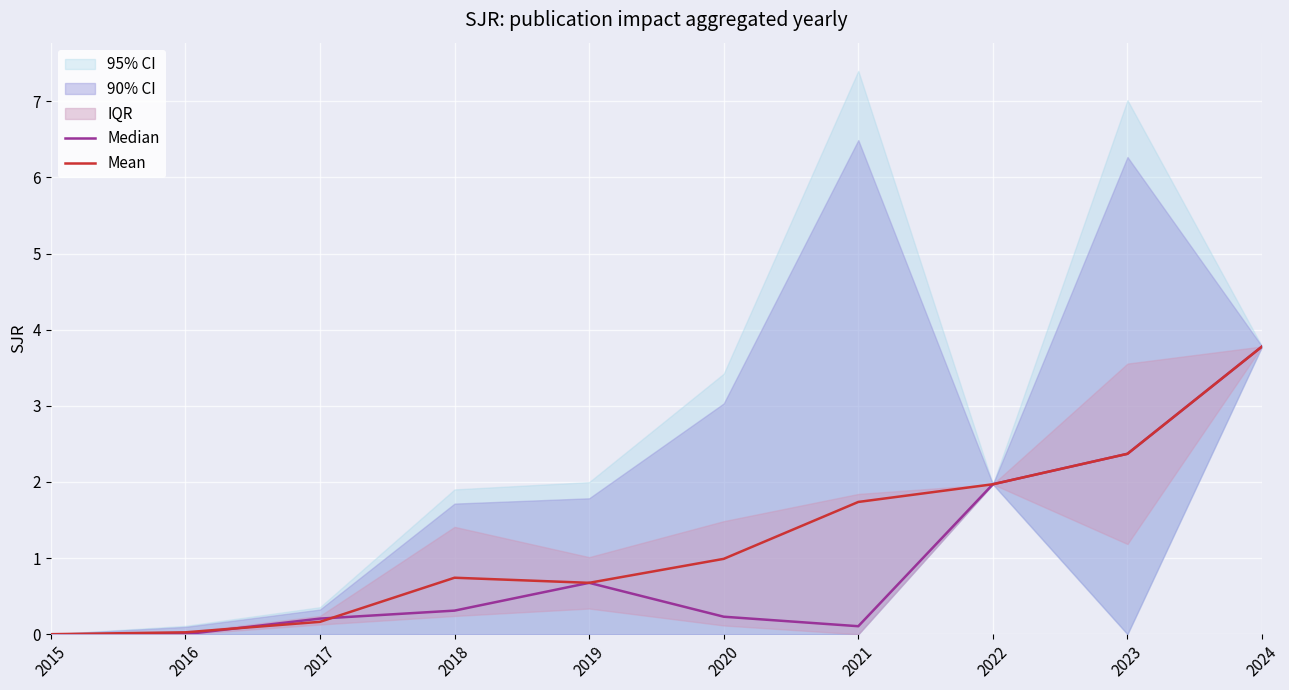

At which category does Mean reach its first local valley?

2019